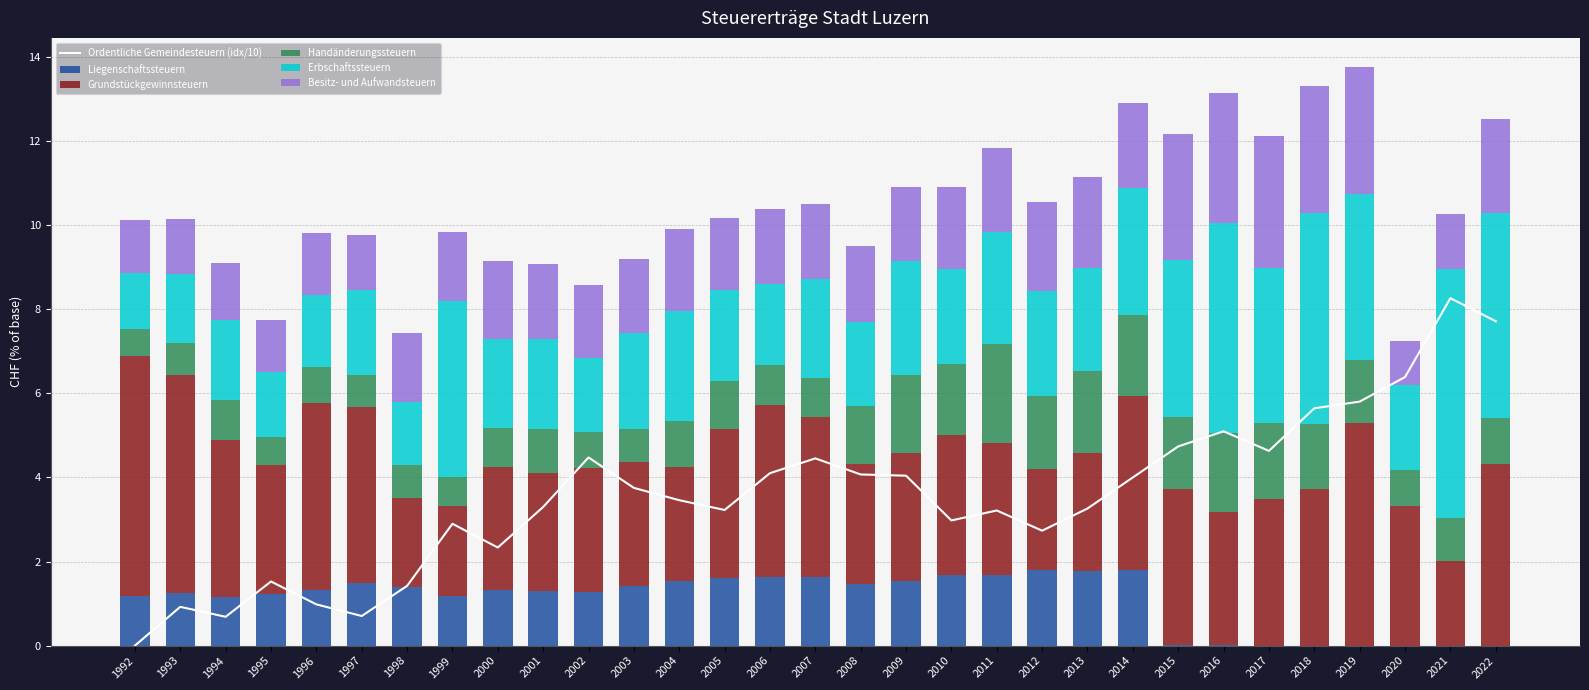

At how many categories does at least one series exceed 6?

3